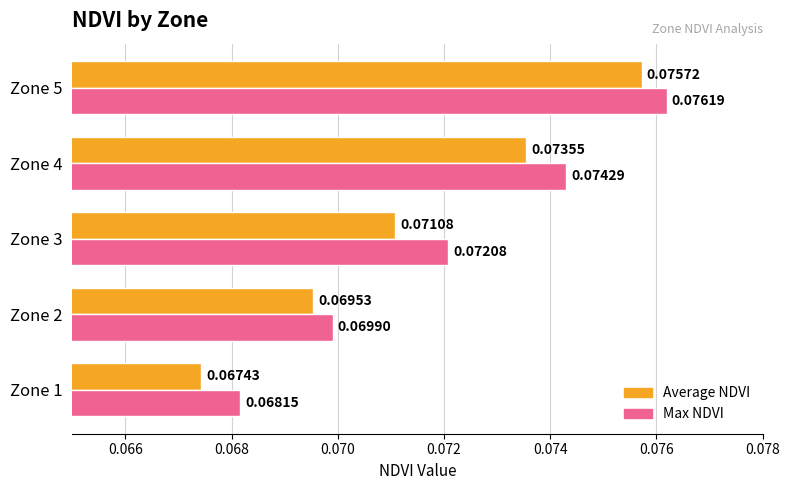

What is the sum of all Max NDVI values?

0.4